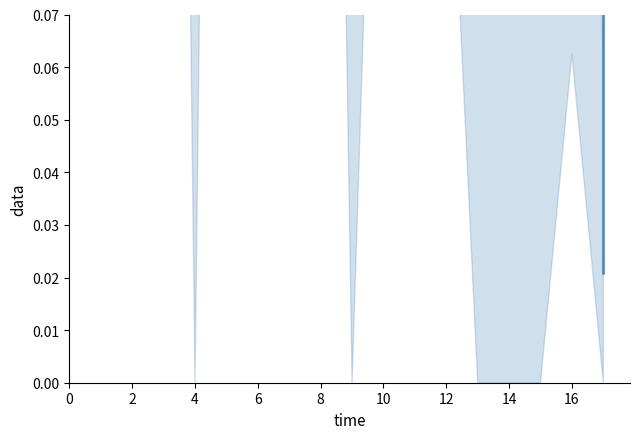

What is the average value?

0.5